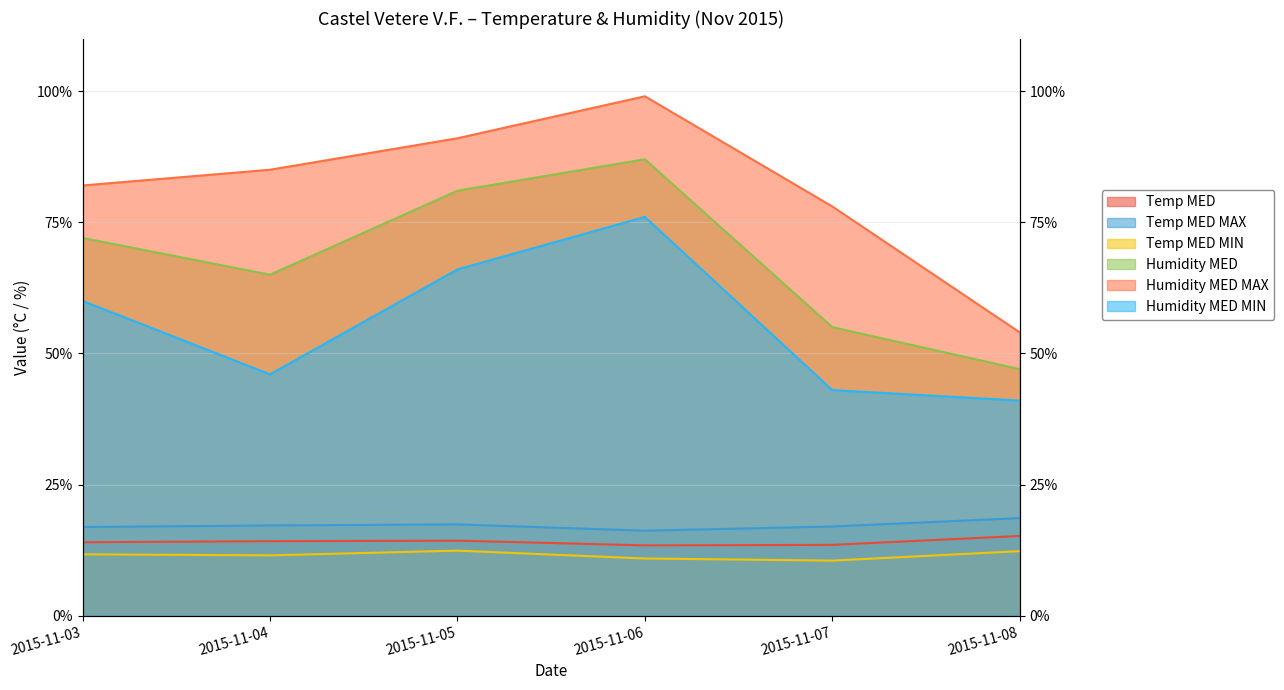

True or false: Temp MED and Humidity MED MIN cross at least once.

False